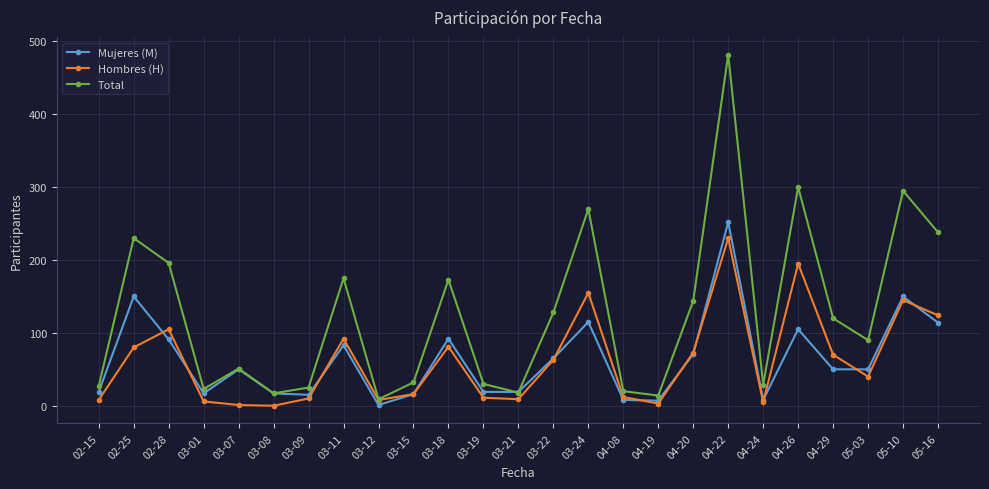

How many values in the Hombres (H) series are below 40?

12